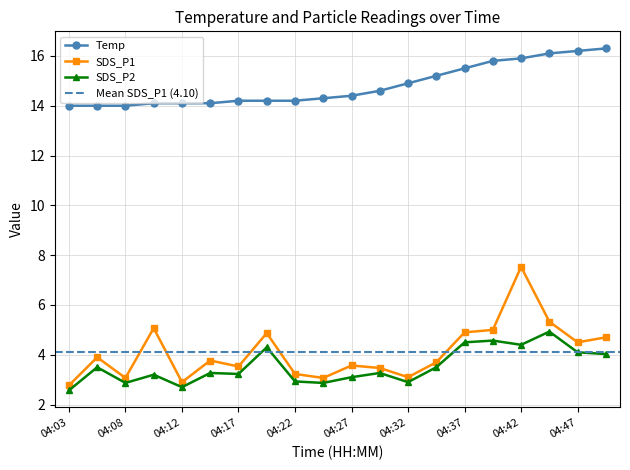

How many data points does each series have?

20